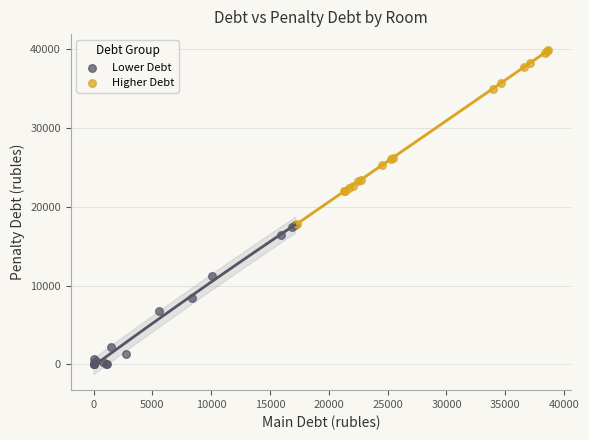

Which series contains the highest Y value?

Higher Debt